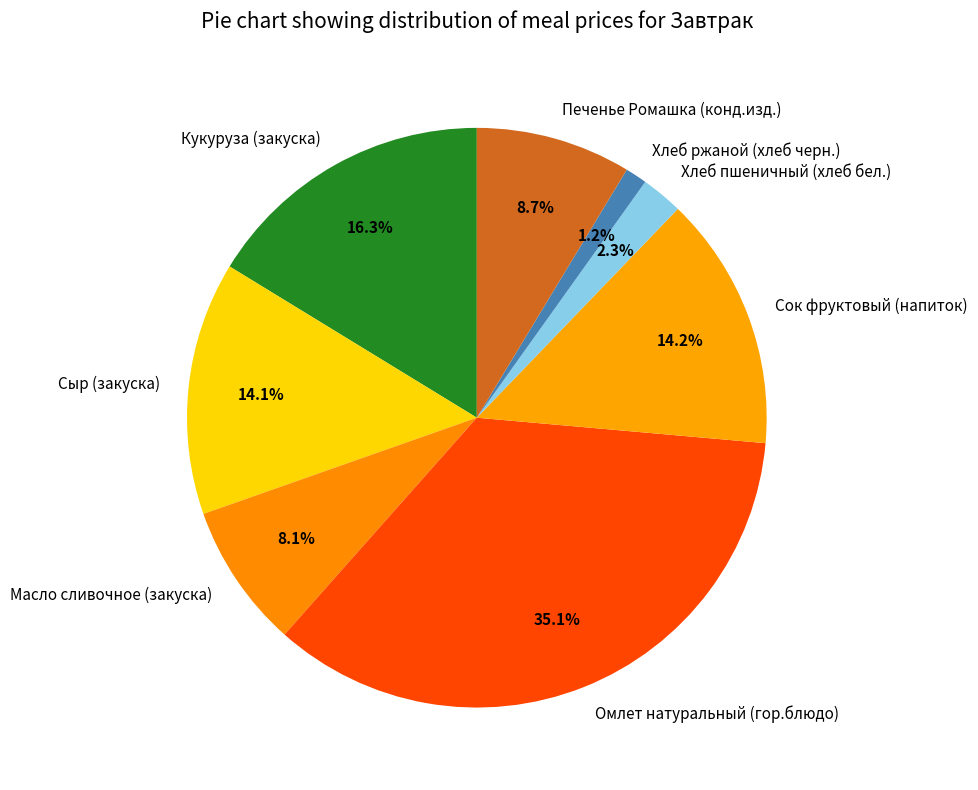

Is Хлеб ржаной (хлеб черн.) the majority of the pie?

No